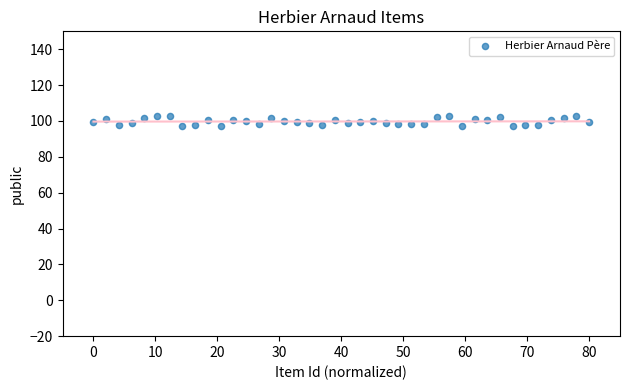

What is the range of X values (max minus min)?

80.0